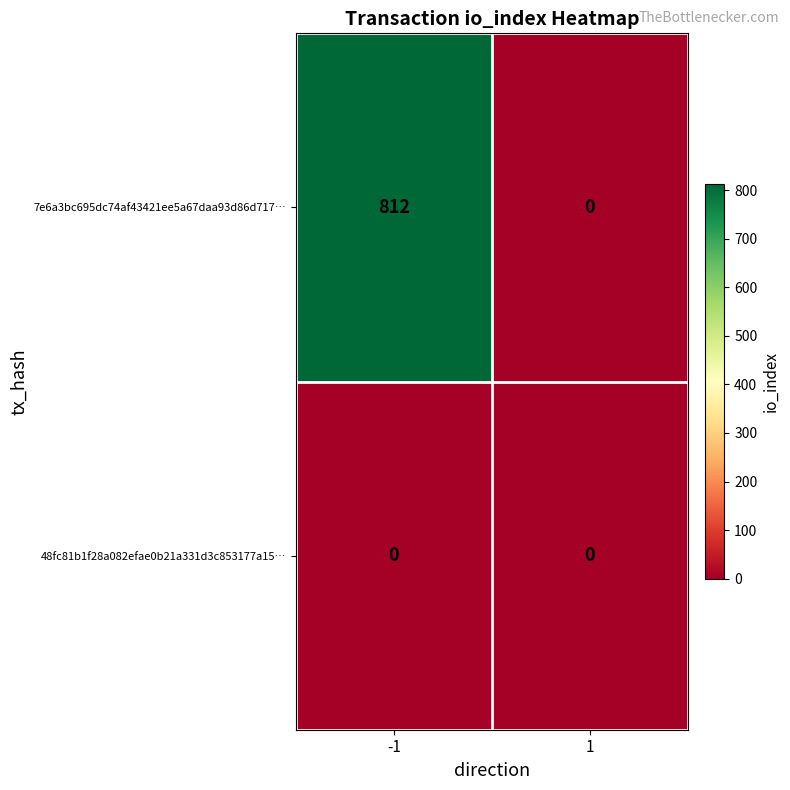

List the labels in order of 7e6a3bc695dc74af43421ee5a67daa93d86d717… value, largest first.

-1, 1